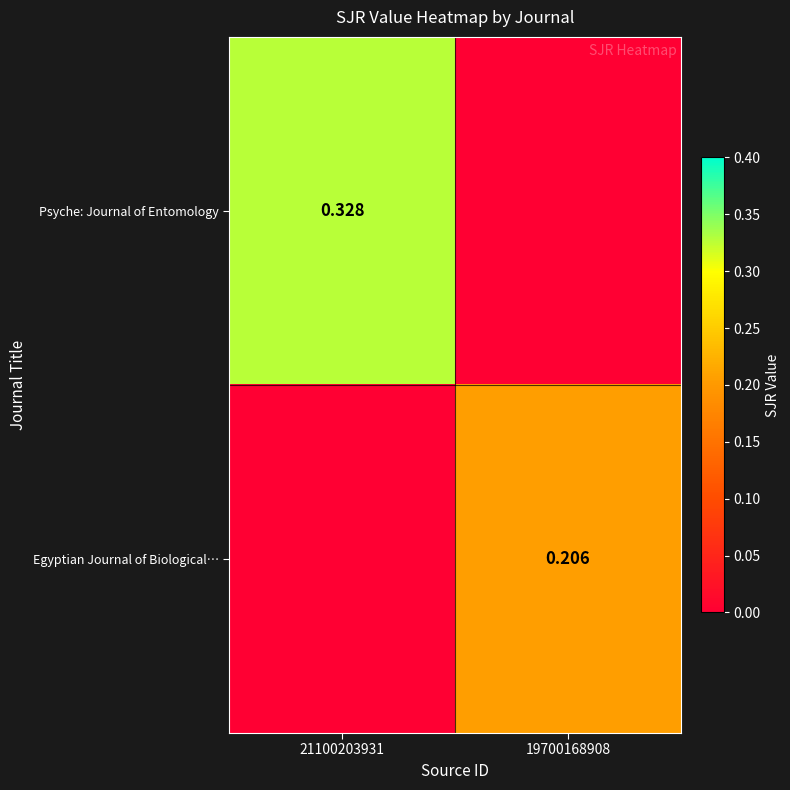

Is the value of Egyptian Journal of Biological… at 19700168908 greater than the value of Psyche: Journal of Entomology at 21100203931?

No